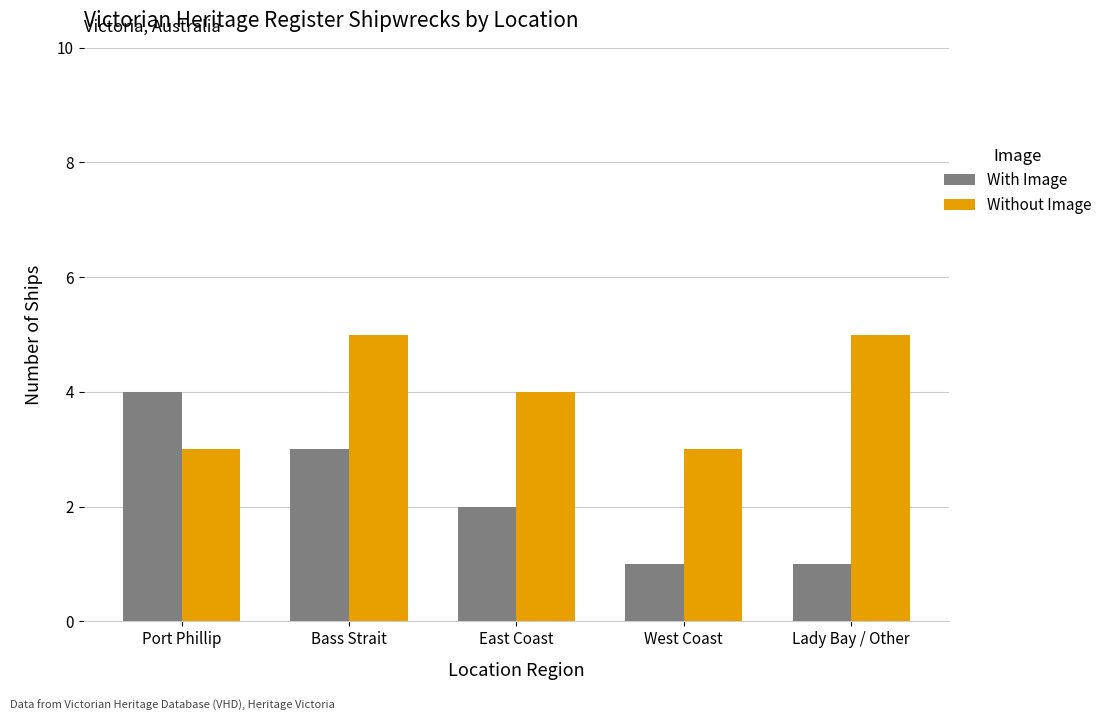

Which series changed the most between Port Phillip and West Coast?

With Image